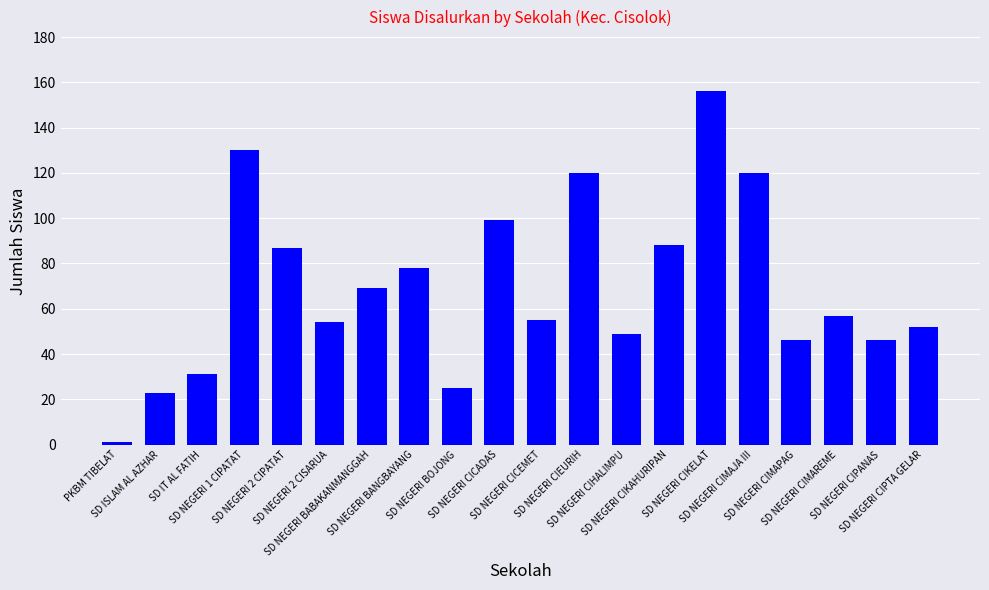

What is the value of the 4th bar from the left?

130